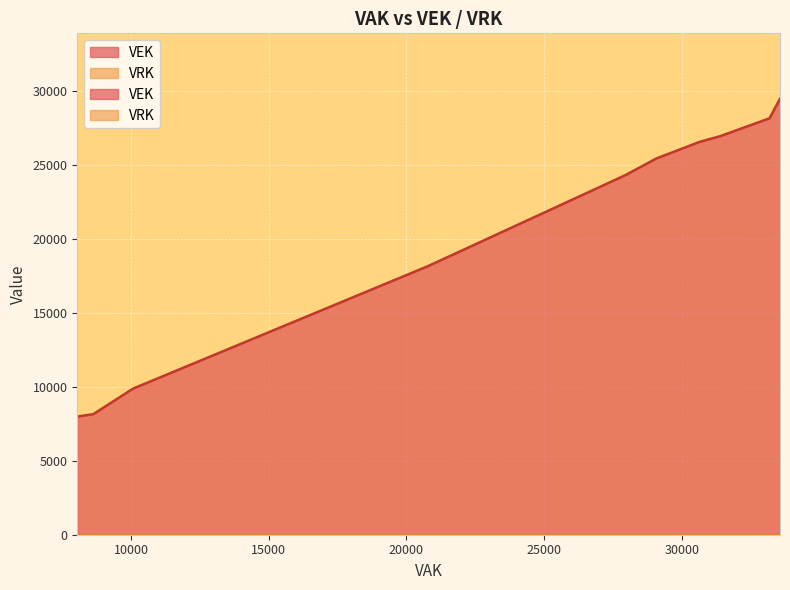

Which category has the highest value in the VEK series?

33572